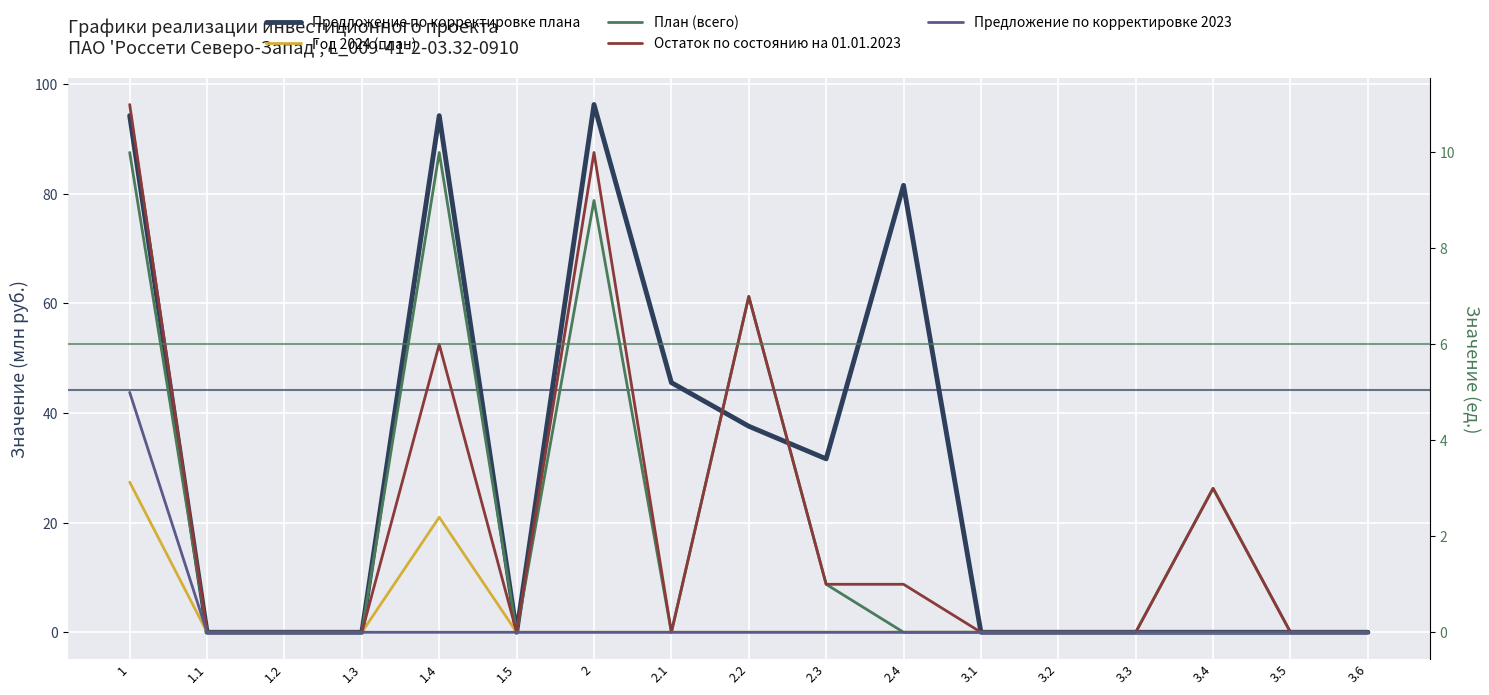

True or false: Предложение по корректировке 2023 and Остаток по состоянию на 01.01.2023 intersect in this chart.

False